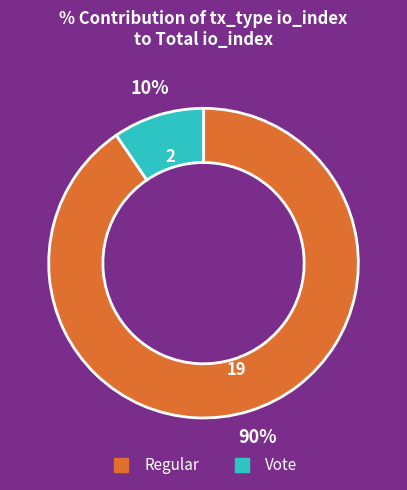

Does any single category account for the majority?

Yes